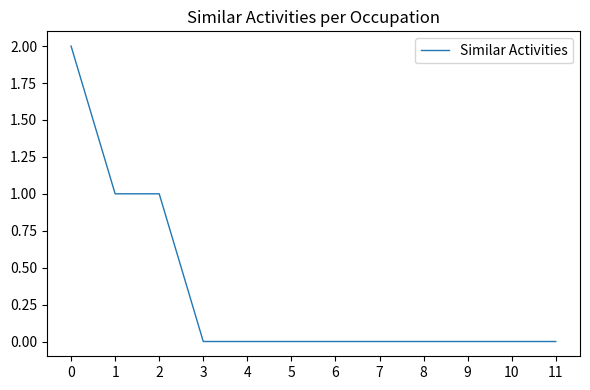

What is the difference between the second highest and second lowest values?

1